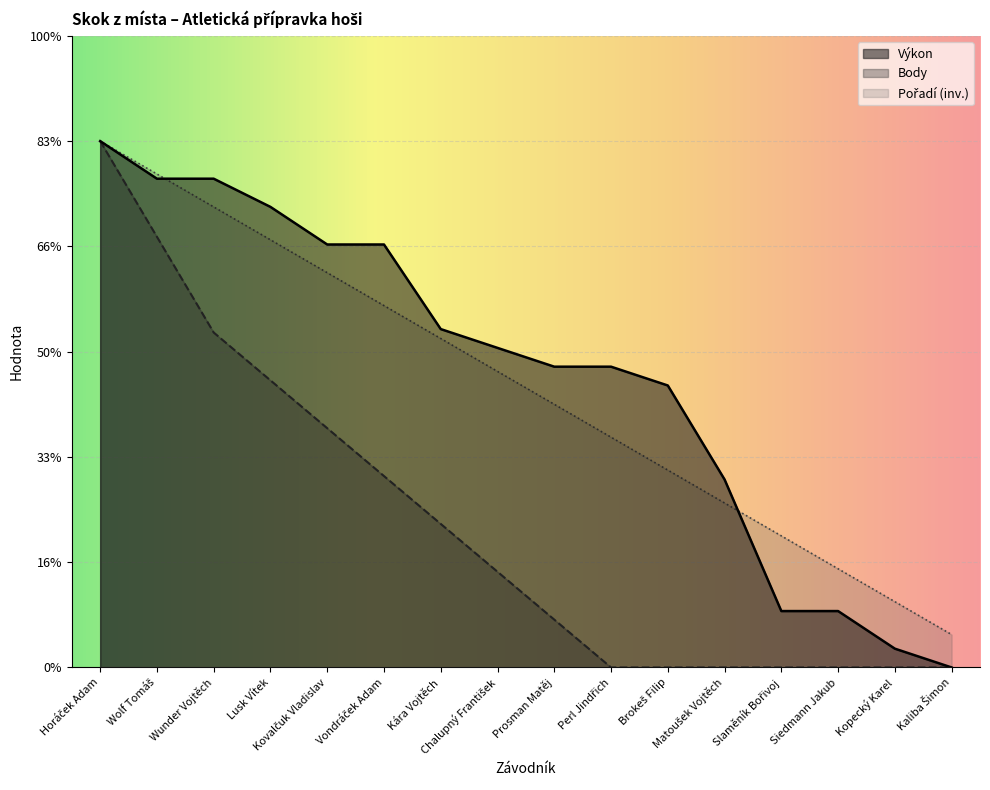

At which label is Body closest to 5?

Lusk Vítek